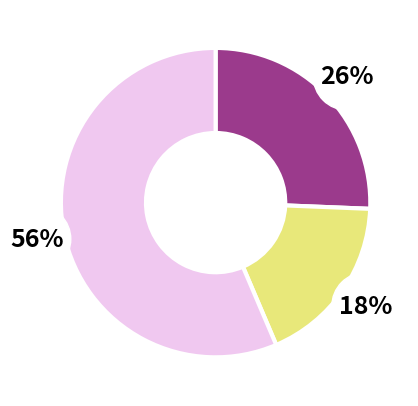

Which category has the biggest portion of the pie?

End of day